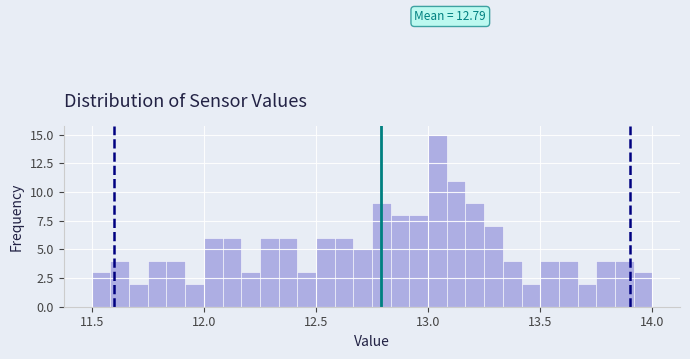

Around what value on the x-axis is the tallest bar? Give the approximate position of its centre, as read against the axis.

13.05